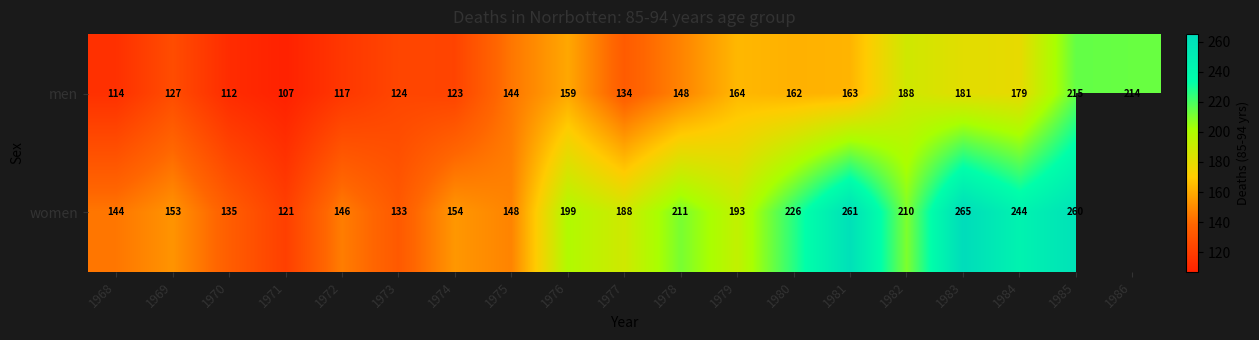

Between 1971 and 1981, which series saw the biggest shift?

women